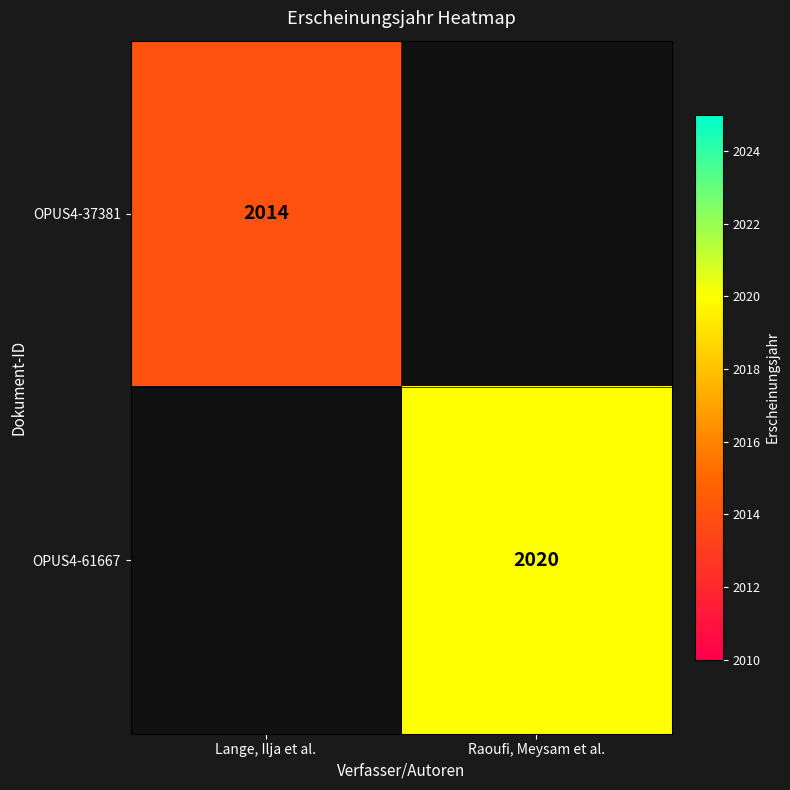

Is the value of OPUS4-37381 at Lange, Ilja et al. greater than the value of OPUS4-61667 at Raoufi, Meysam et al.?

No